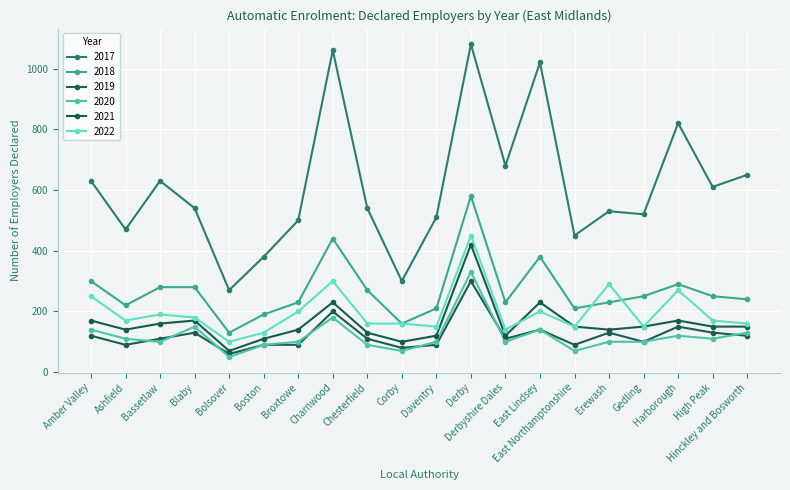

Is this an area chart (filled region under the line)?

No